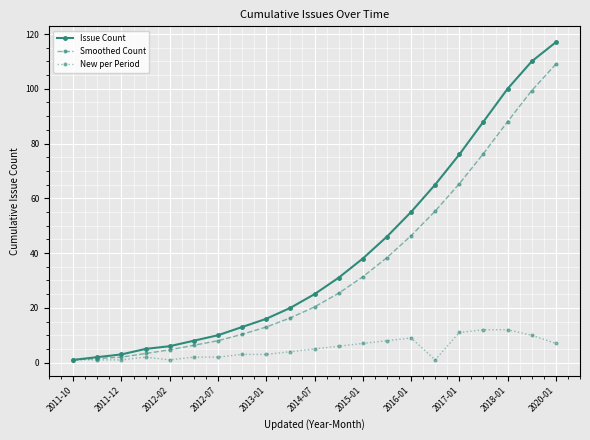

What is the greatest value displayed?

117.0